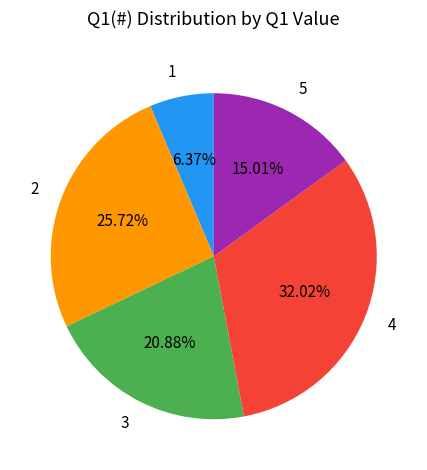

To the nearest percent, what is the difference between the largest and smallest slice percentages?

26%